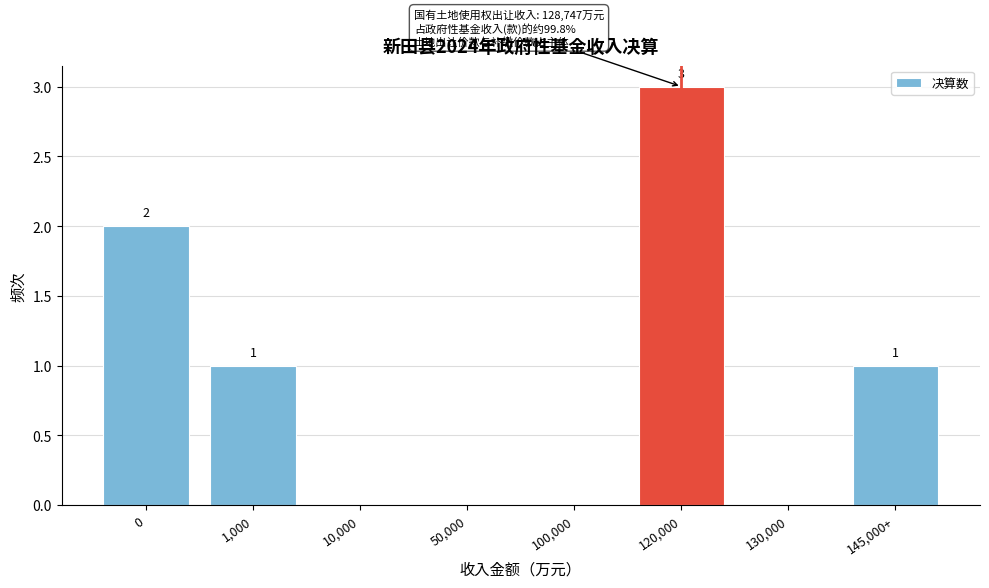

Reading left to right, transcribe all the data shown in this chart.

0=2	1,000=1	10,000=0	50,000=0	100,000=0	120,000=3	130,000=0	145,000+=1